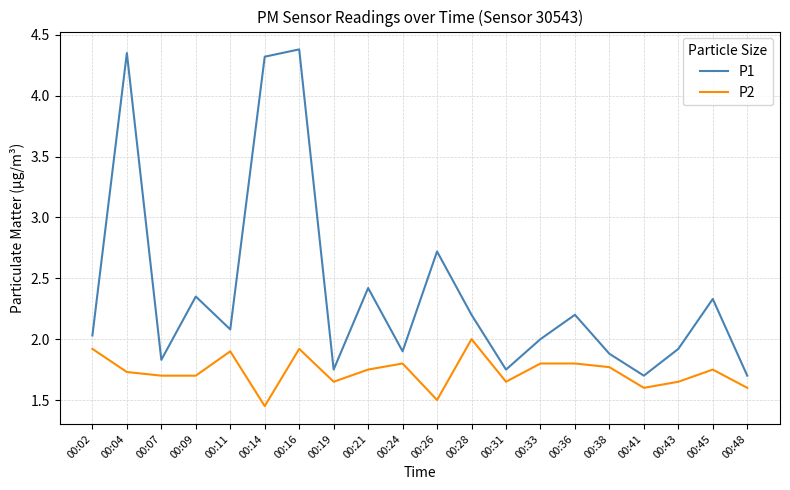

Which label corresponds to the largest value in the chart?

00:16